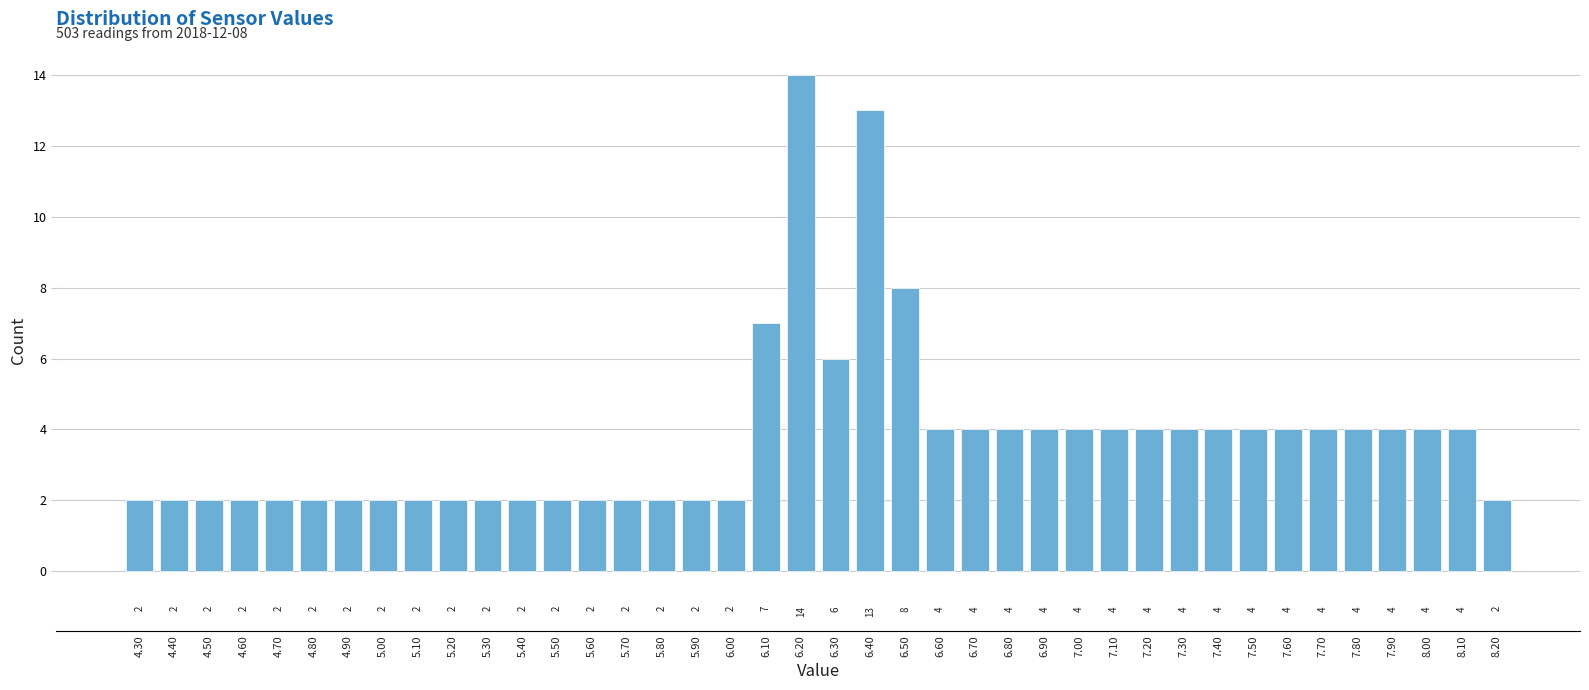

Which range on the x-axis has the tallest bar?

6.15 to 6.25